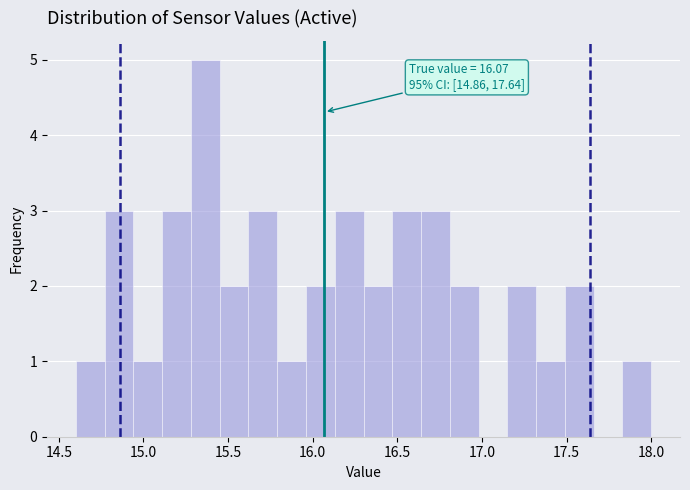

Read against the x-axis, roughly where is the centre of the tallest bar?

15.35